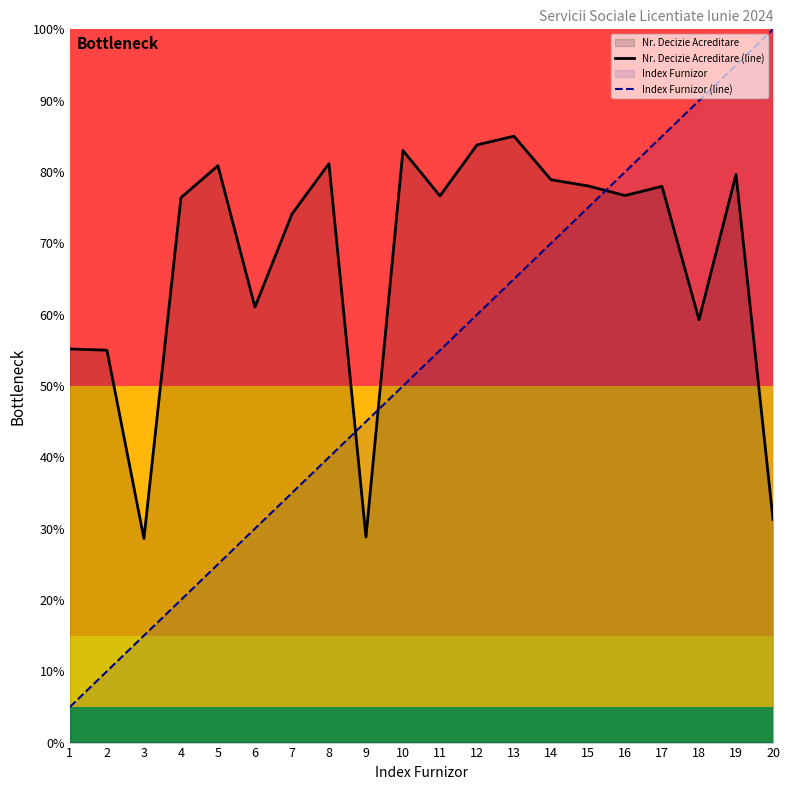

Is it true that Index Furnizor (line) equals 15.0 at 3?

True